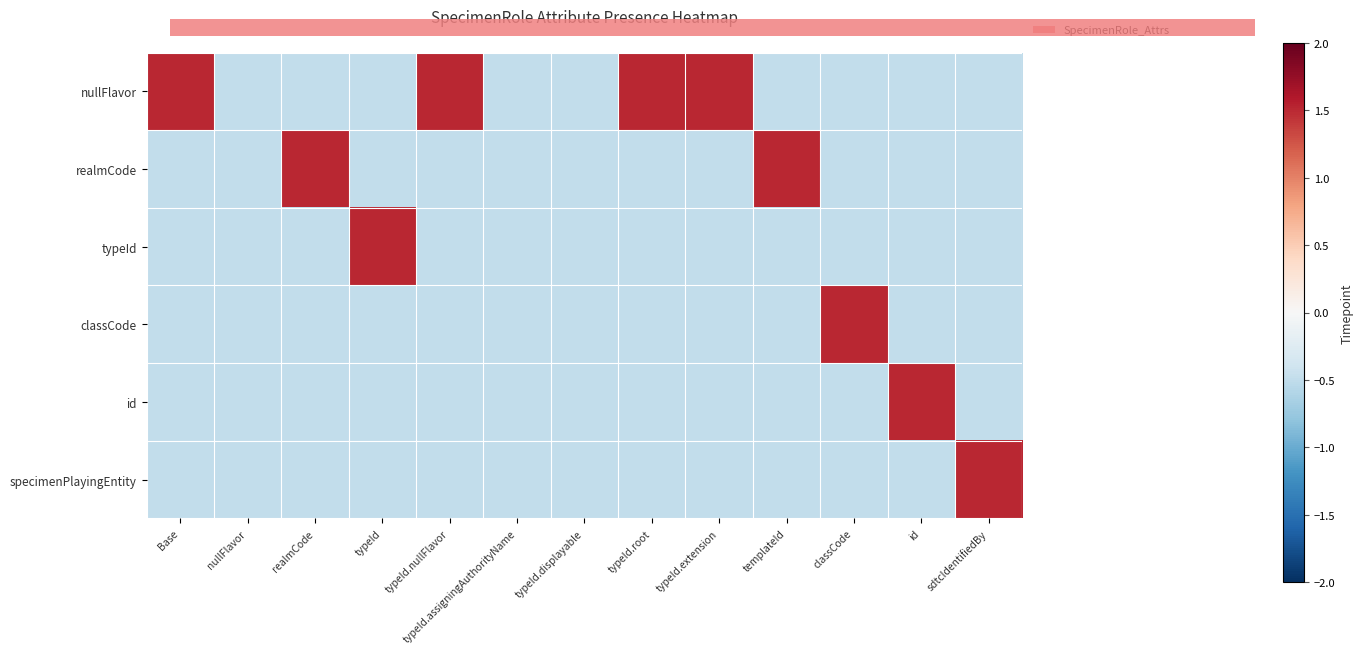

How many distinct data groups are displayed?

6